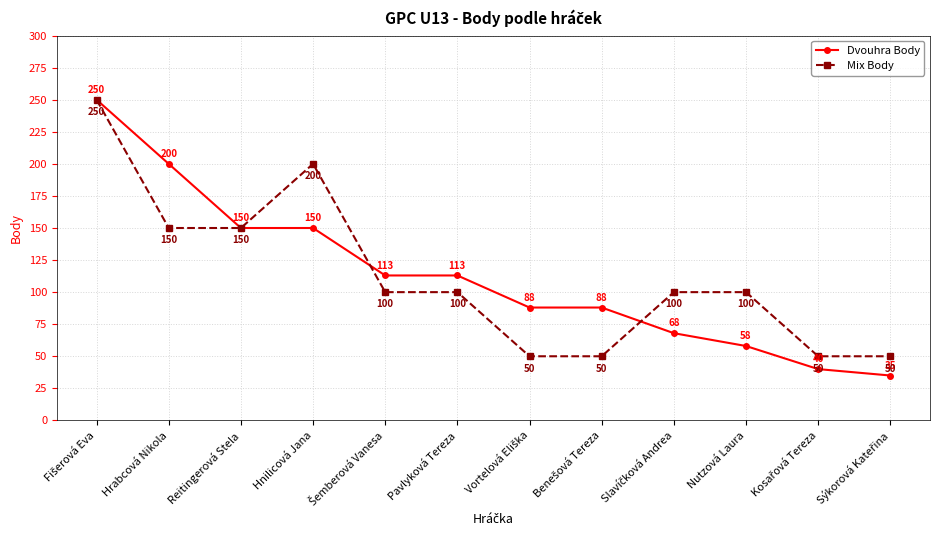

What is the label of the 10th point from the left?

Nutzová Laura